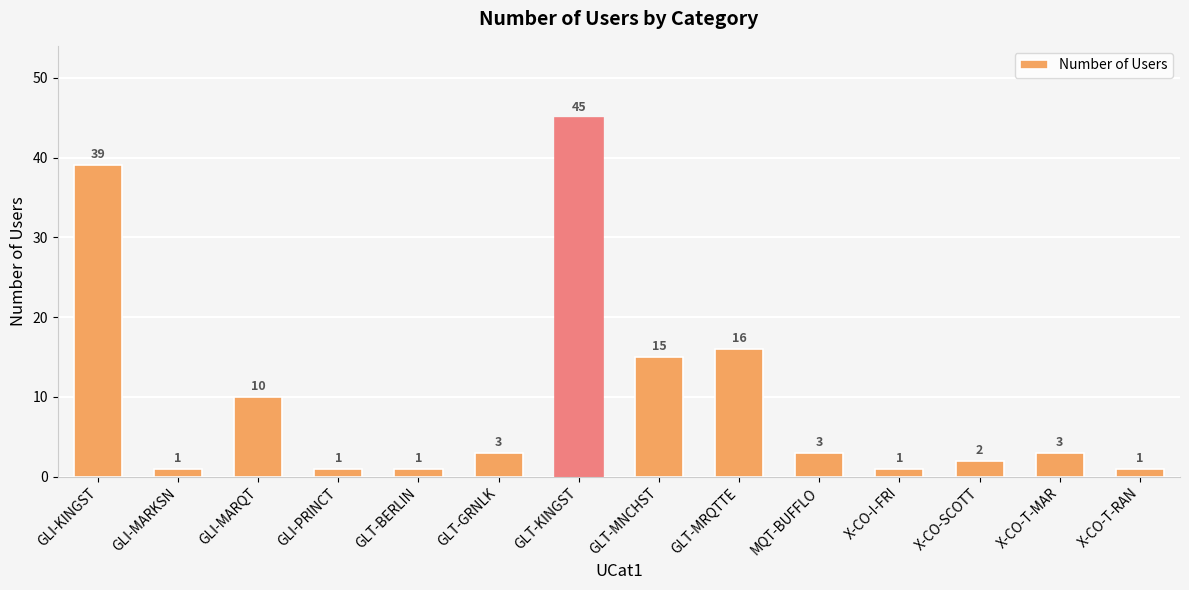

What is the minimum value shown in the chart?

1